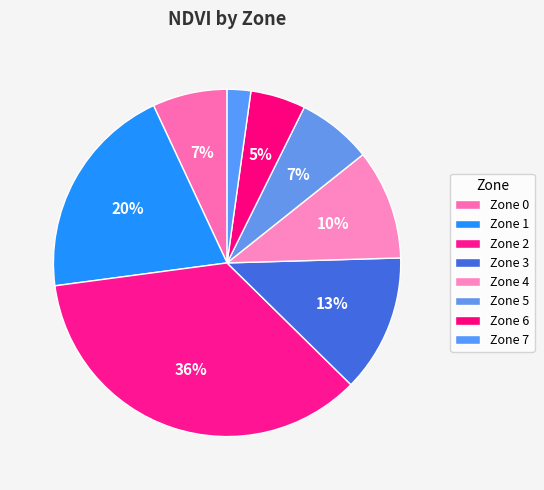

Count the number of slices in the pie.

8